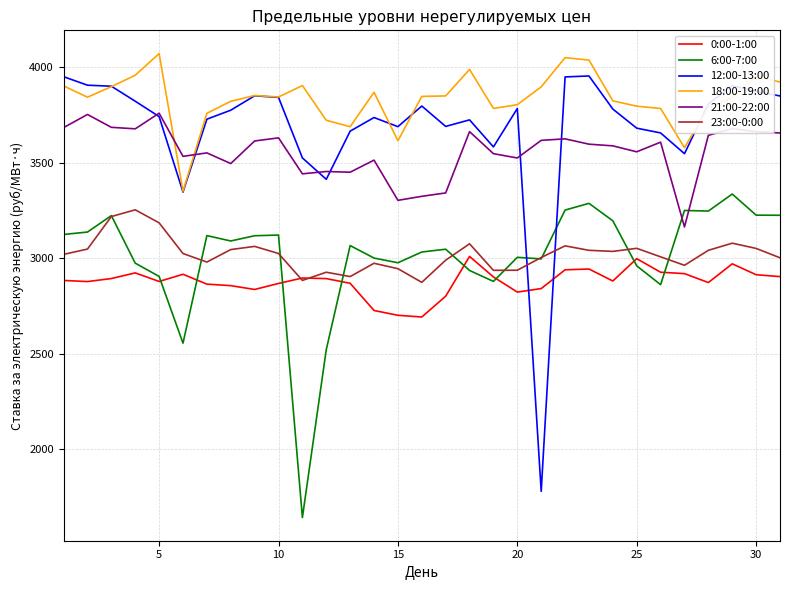

Which series ends up on top after the final intersection of 21:00-22:00 and 12:00-13:00?

12:00-13:00